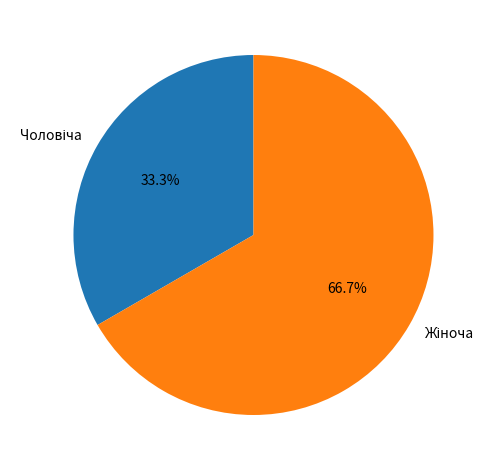

Does any single category account for the majority?

Yes